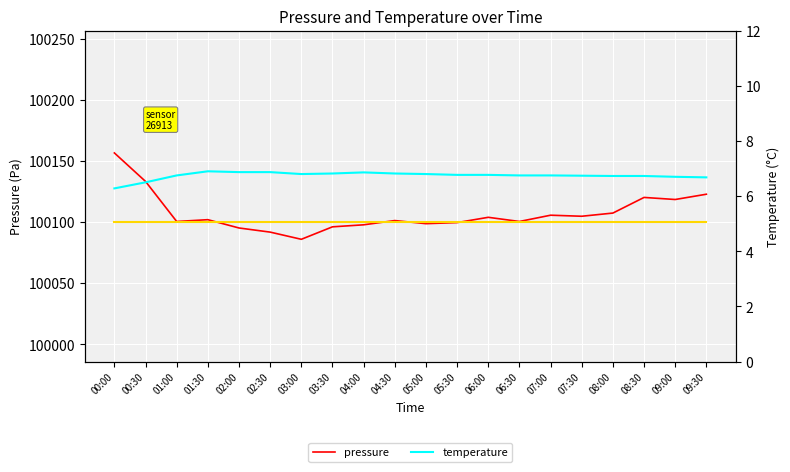

Reading right to left, what are all the values shown in this chart?

pressure: 100122.8	100118.5	100120.2	100107.4	100104.8	100105.6	100100.5	100103.9	100099.6	100098.7	100101.2	100097.8	100096.1	100085.9	100091.8	100095.2	100102.0	100100.5	100133.2	100156.5
humidity: 100100.0	100100.0	100100.0	100100.0	100100.0	100100.0	100100.0	100100.0	100100.0	100100.0	100100.0	100100.0	100100.0	100100.0	100100.0	100100.0	100100.0	100100.0	100100.0	100100.0
temperature: 6.7	6.7	6.7	6.7	6.7	6.8	6.8	6.8	6.8	6.8	6.8	6.9	6.8	6.8	6.9	6.9	6.9	6.8	6.5	6.3